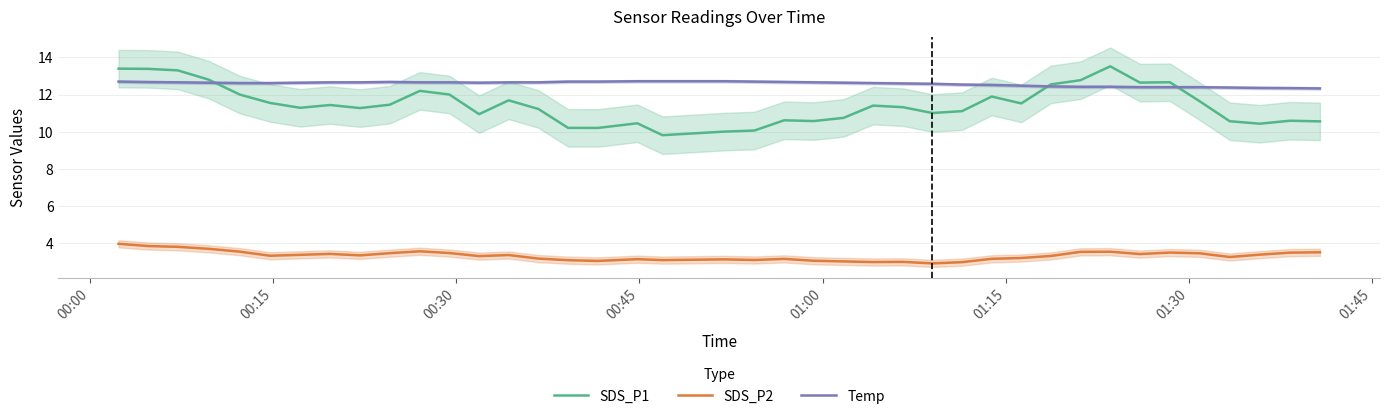

How many lines are shown in the chart?

3